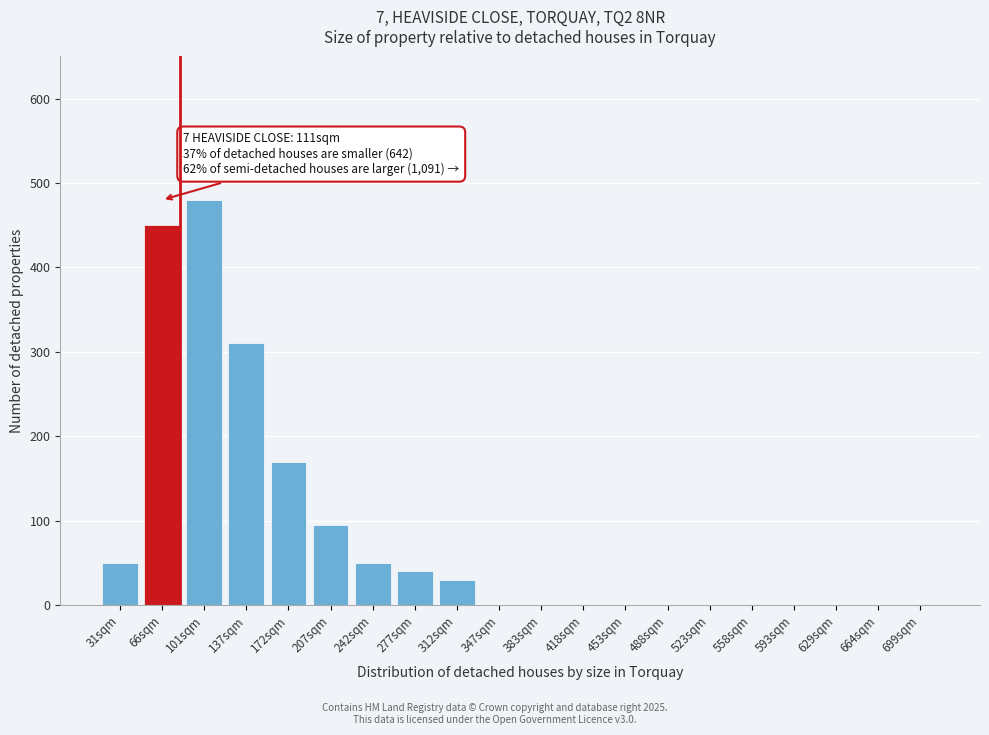

Reading left to right, list all the values displayed in this chart.

31sqm=50	66sqm=450	101sqm=480	137sqm=310	172sqm=170	207sqm=95	242sqm=50	277sqm=40	312sqm=30	347sqm=0	383sqm=0	418sqm=0	453sqm=0	488sqm=0	523sqm=0	558sqm=0	593sqm=0	629sqm=0	664sqm=0	699sqm=0